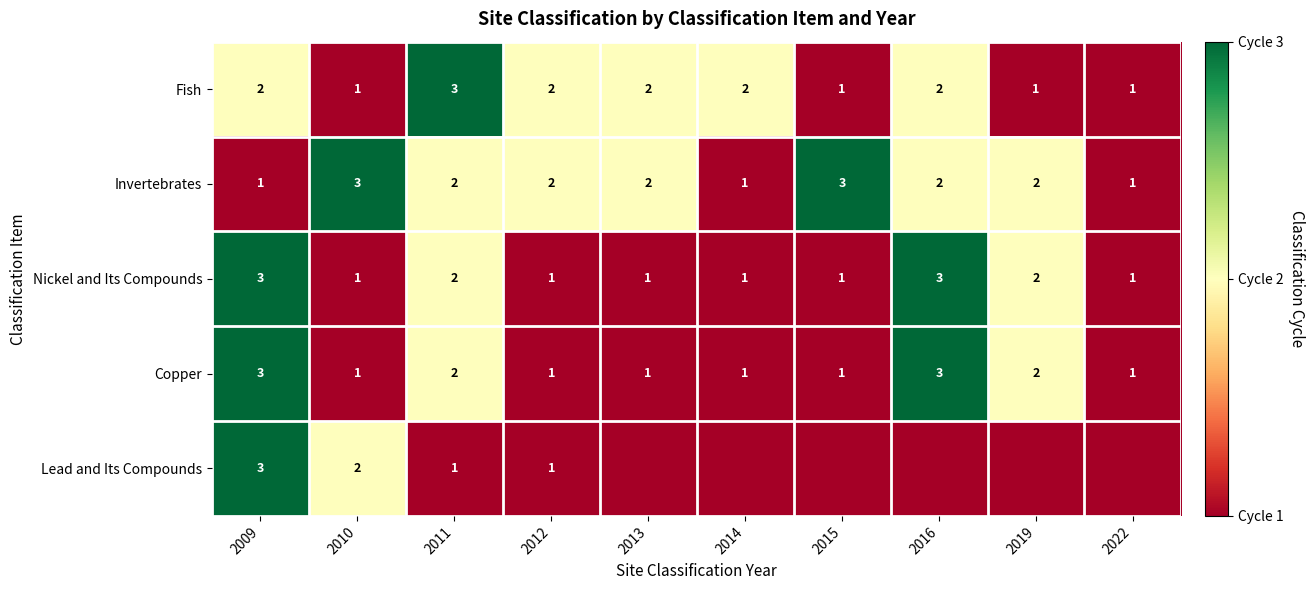

True or false: Copper has a value of 5 at 2016.

False